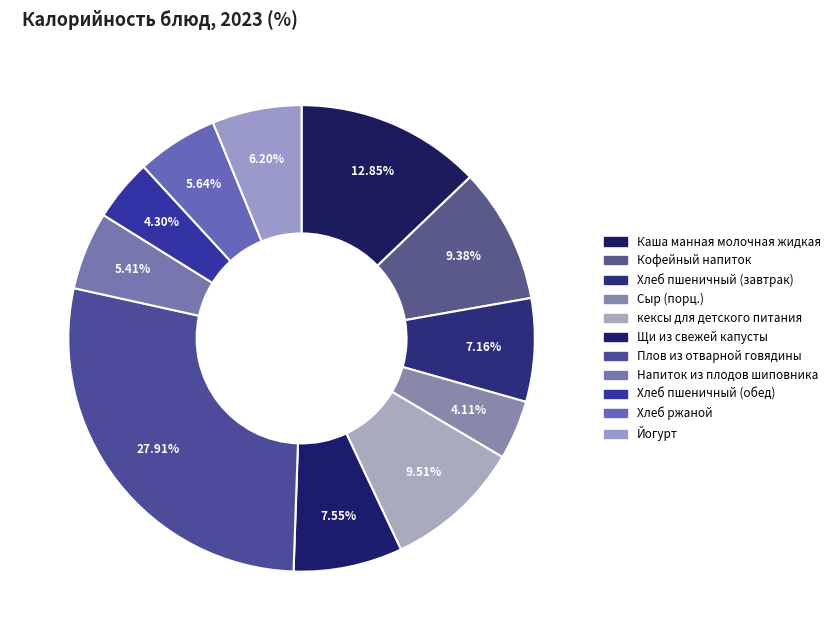

Is Кофейный напиток the majority of the pie?

No